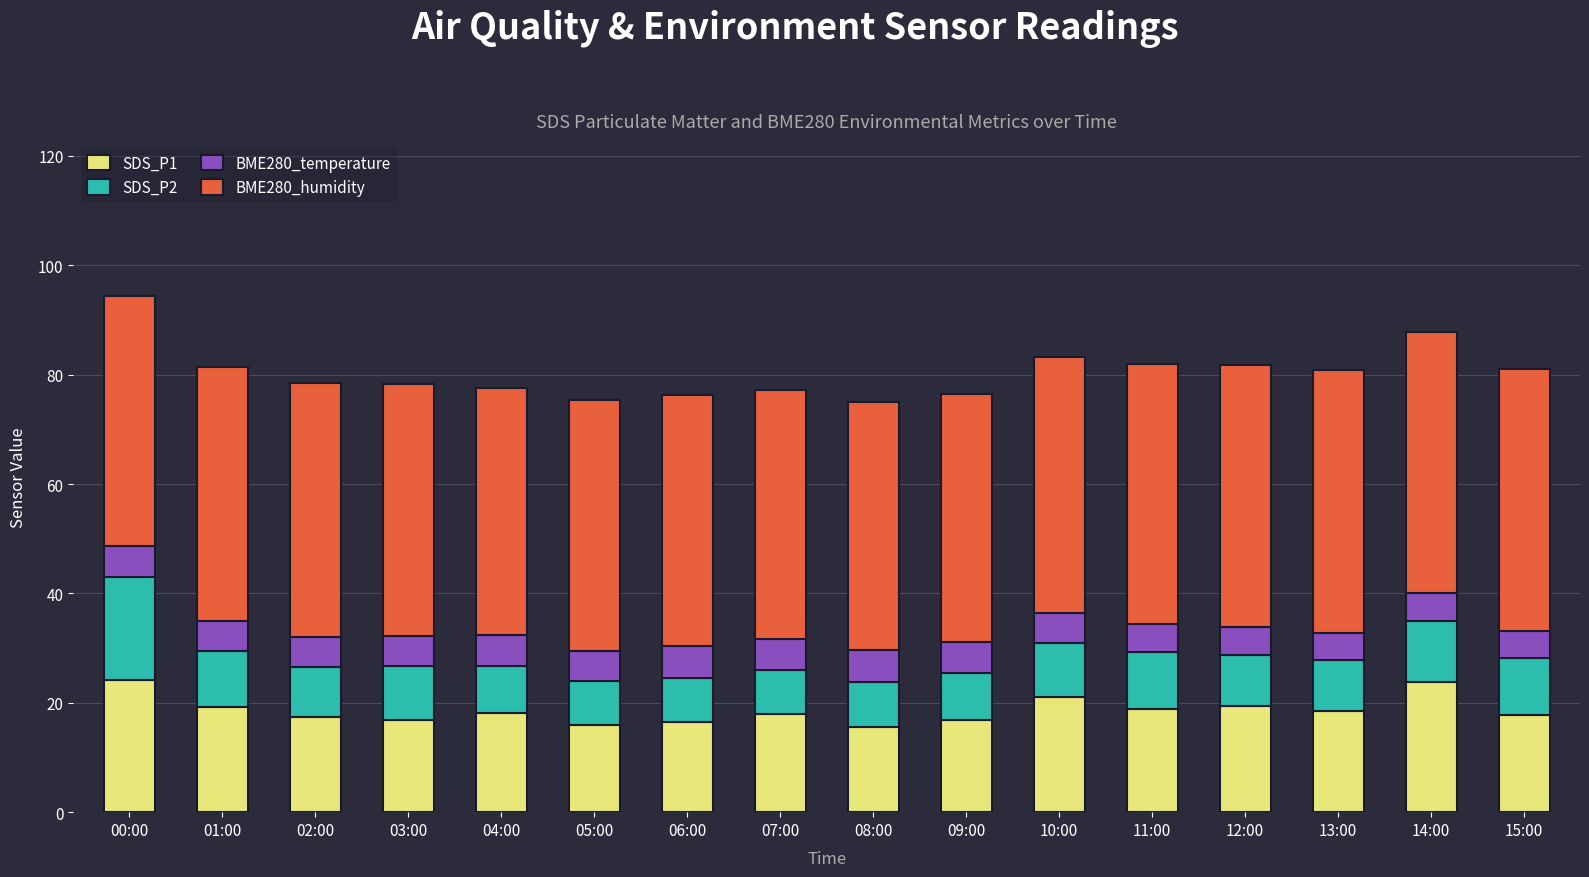

What is the difference between the maximum and minimum values in the SDS_P1 series?

8.7